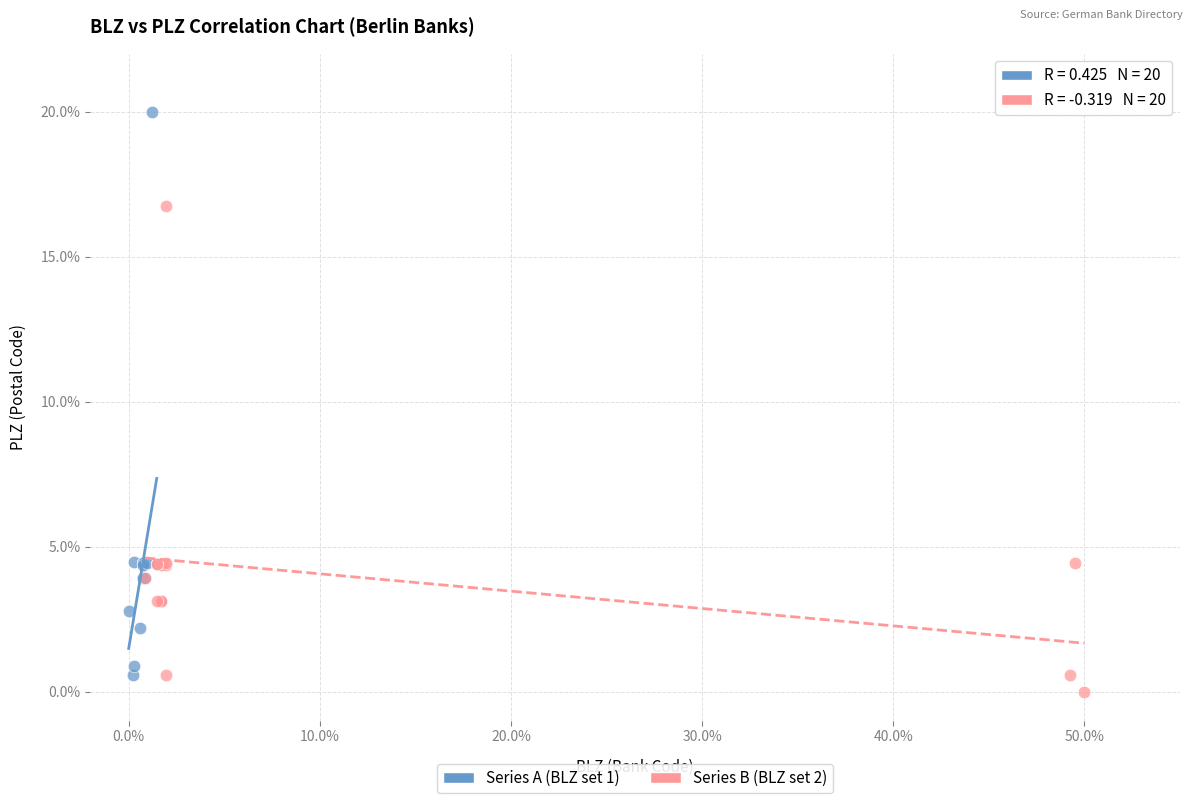

Which series reaches the minimum Y coordinate?

Series B (BLZ set 2)